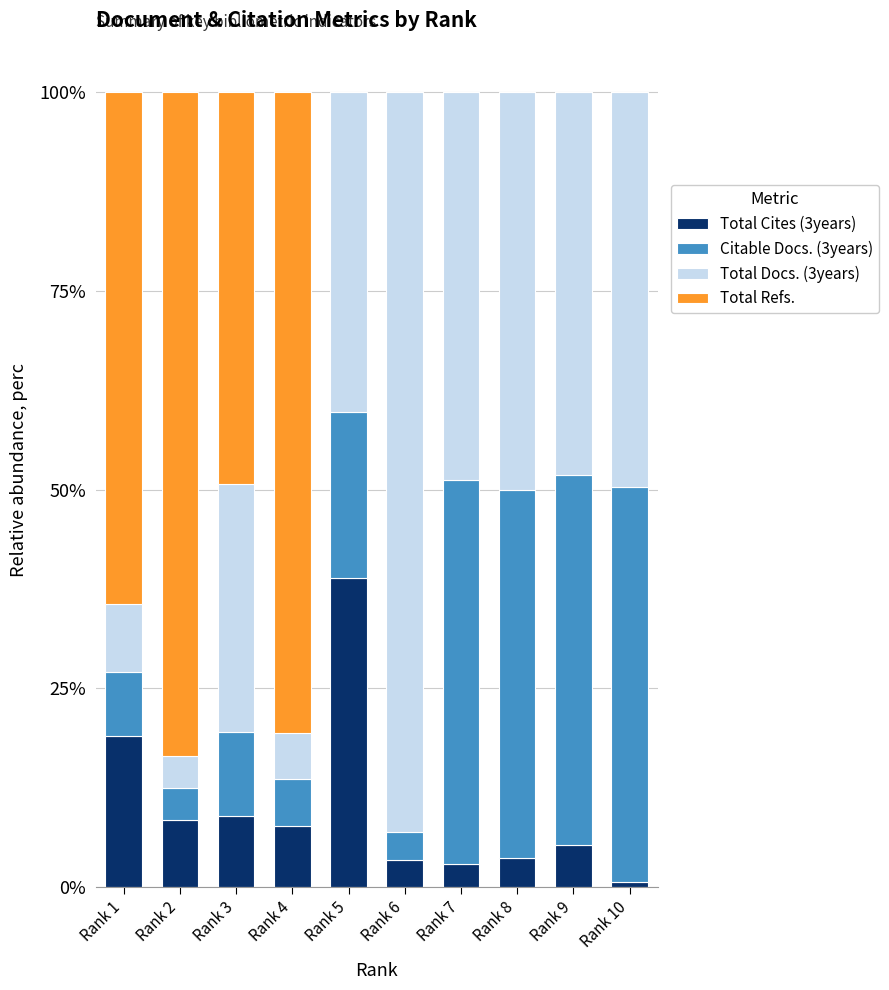

What are all the series names shown in the legend?

Total Cites (3years), Citable Docs. (3years), Total Docs. (3years), Total Refs.